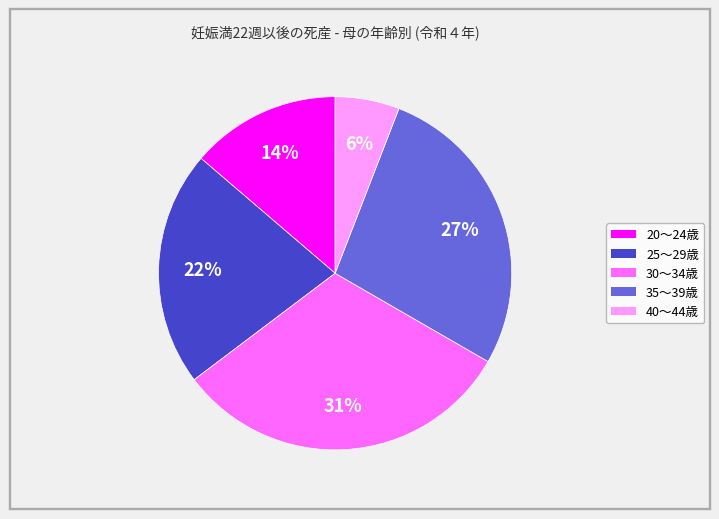

Is 30～34歳 the majority of the pie?

No